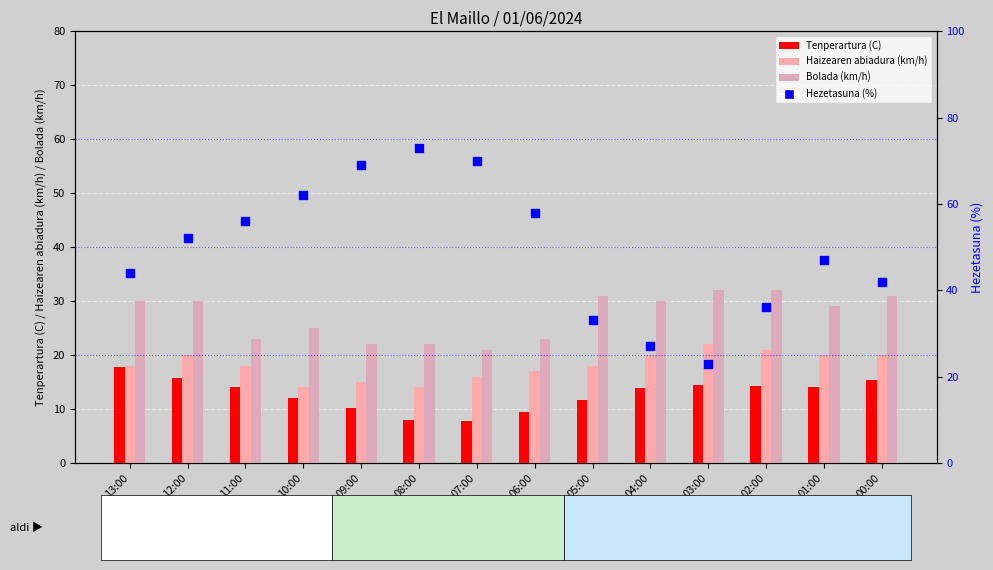

Is the value of Bolada (km/h) at 00:00 greater than the value of Haizearen abiadura (km/h) at 11:00?

Yes